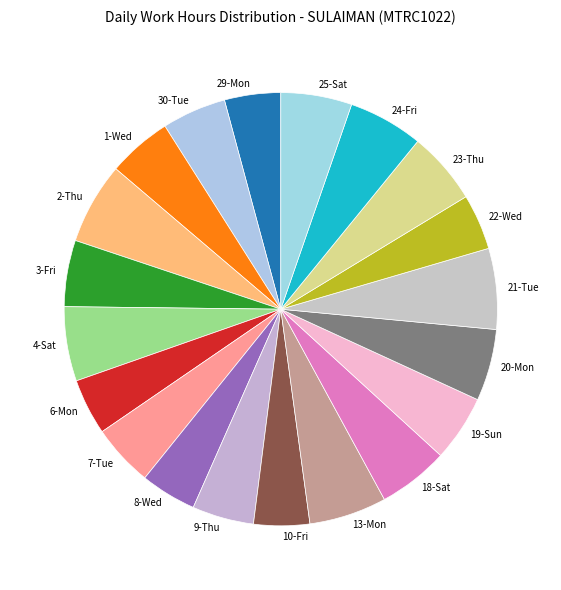

Do 6-Mon and 25-Sat together represent more than half of the pie?

No